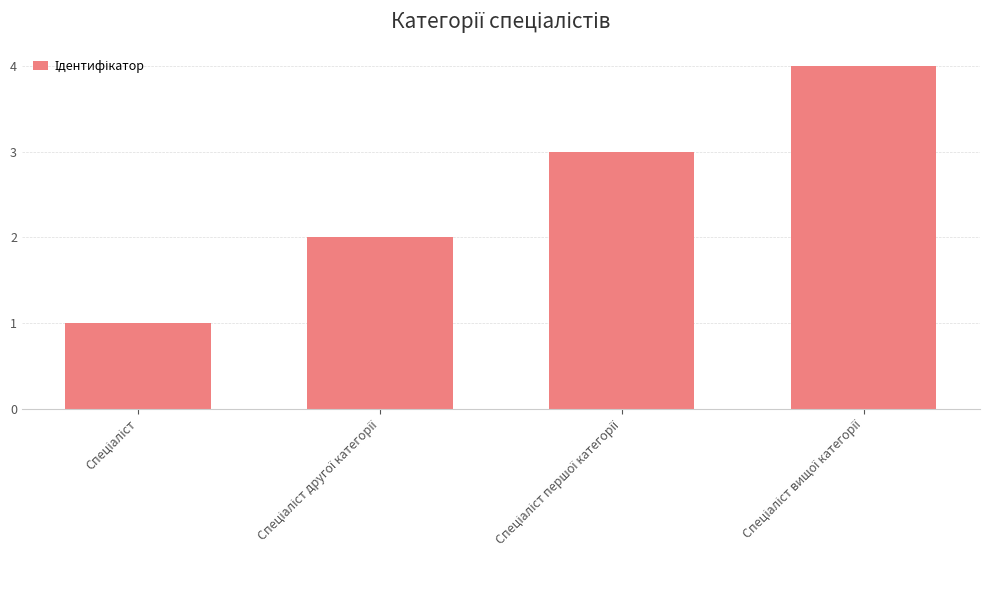

What is the difference between the maximum and minimum values?

3